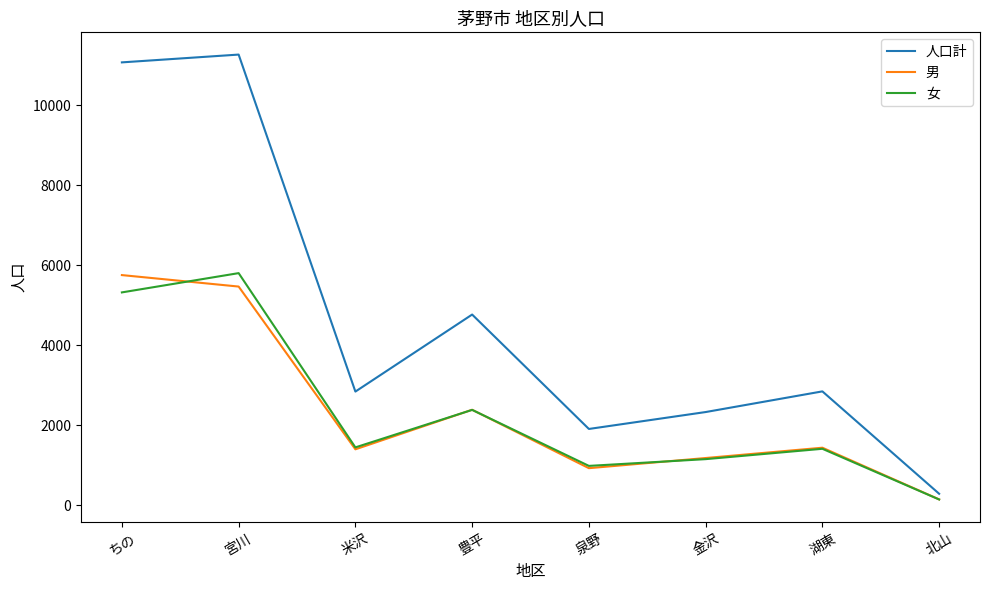

What is the spread (max minus min) of values at 泉野?

981